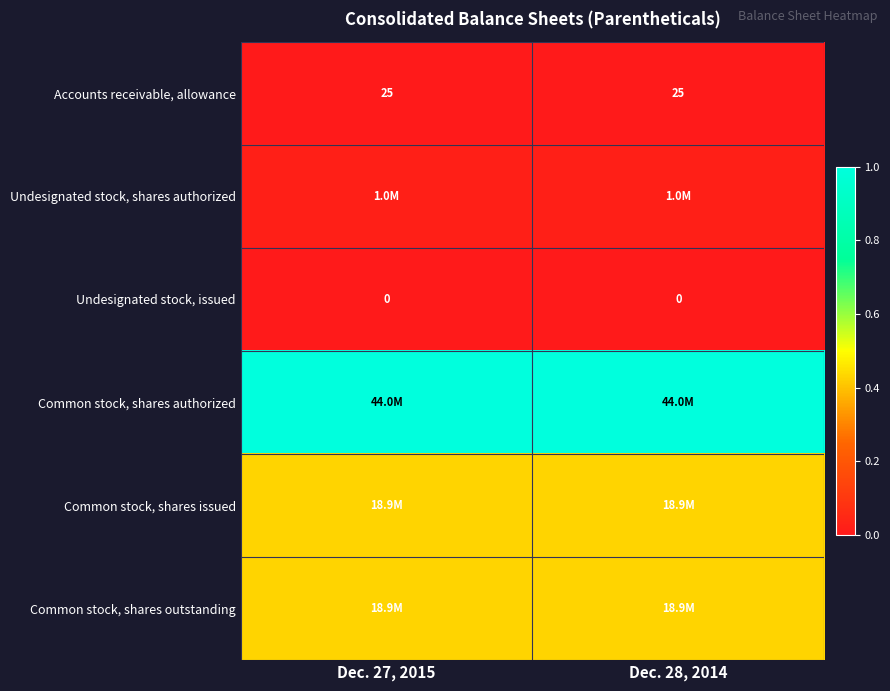

Which label corresponds to the largest value in the chart?

Dec. 27, 2015